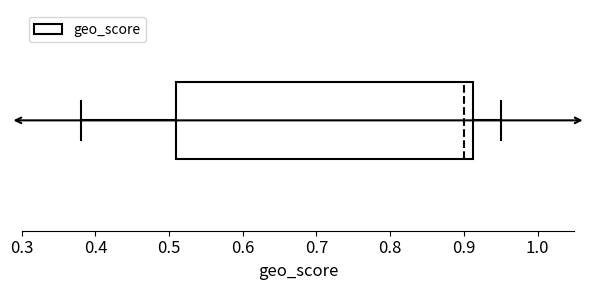

Read this box plot against the x-axis: the position of the median line, the range covered by the box, and the ends of both whiskers. The values are not printed on the chart, so give them approximately, as read against the axis.

median 0.90, box 0.51 to 0.91, whiskers 0.38 to 0.95